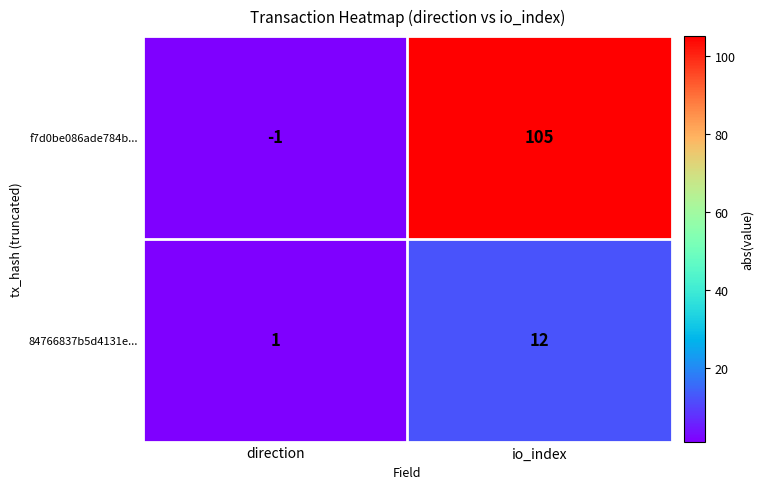

Reading left to right, list all the values displayed in this chart.

f7d0be086ade784b...: direction=-1	io_index=105
84766837b5d4131e...: direction=1	io_index=12